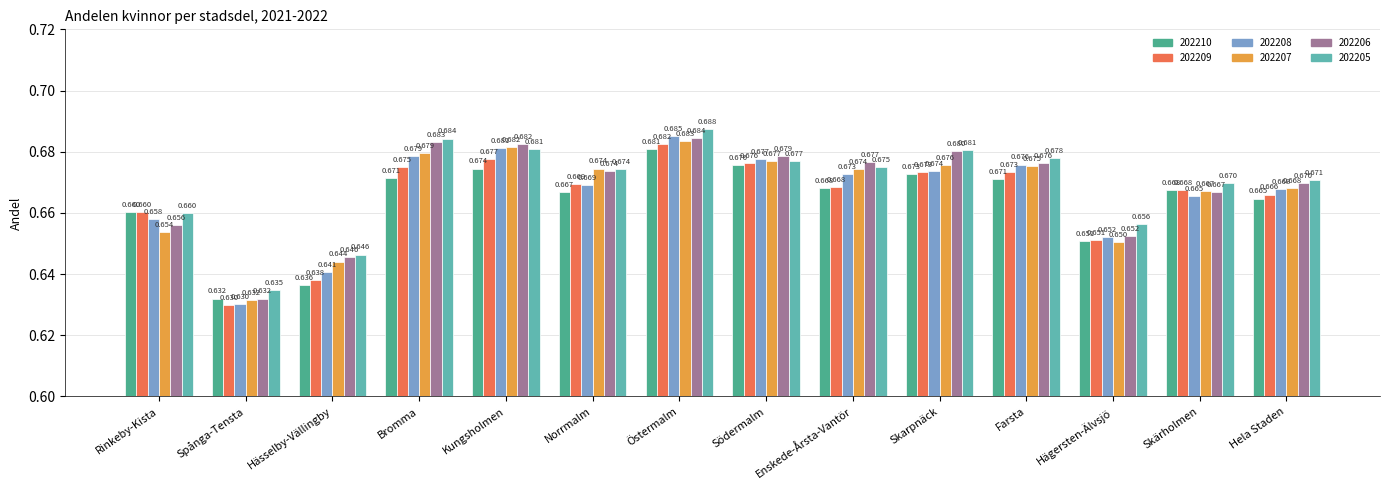

What are all the series names shown in the legend?

202210, 202209, 202208, 202207, 202206, 202205